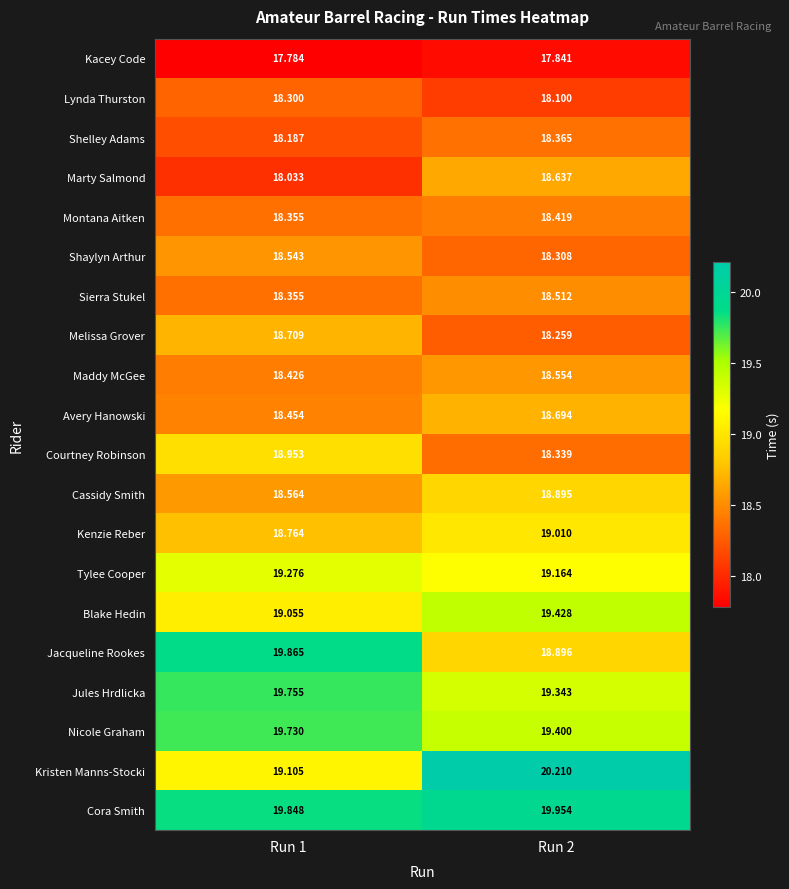

Between Run 1 and Run 2, which series saw the biggest shift?

Kristen Manns-Stocki